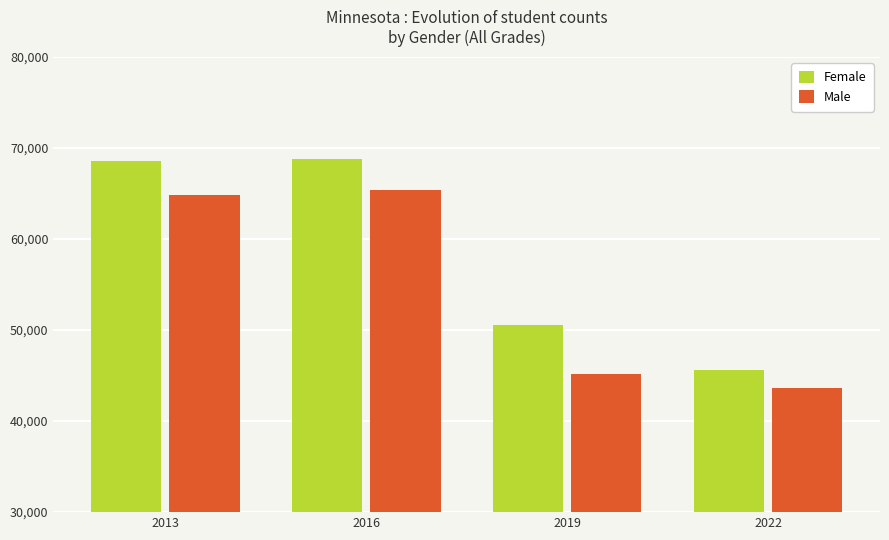

True or false: Female has a value of 45553 at 2022.

True